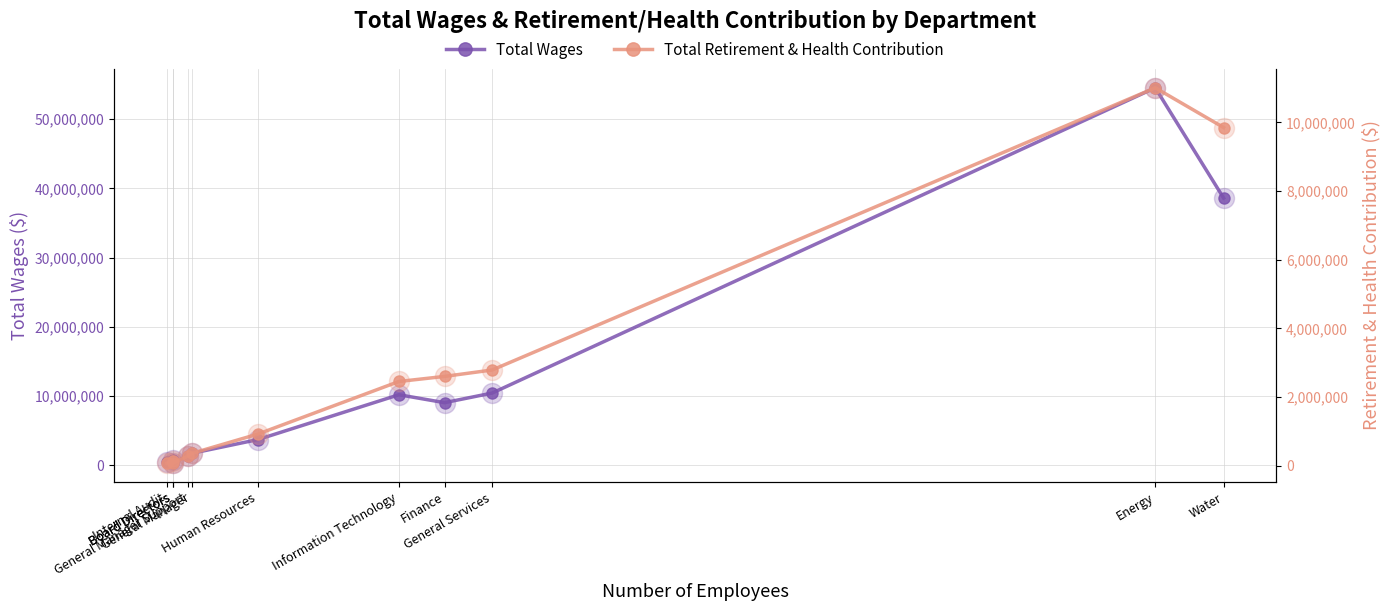

Reading right to left, extract all data points from this chart.

Total Wages: Water=38604792	Energy=54545115	General Services=10417715	Finance=9027171	Information Technology=10173924	Human Resources=3698746	General Manager=1700145	General Manager Support=1377712	Board Directors=270398	Board Directors=775271	Internal Audit=513586
Total Retirement & Health Contribution: Water=9848352	Energy=11005826	General Services=2788636	Finance=2601669	Information Technology=2453869	Human Resources=924095	General Manager=359537	General Manager Support=278275	Board Directors=82672	Board Directors=145216	Internal Audit=73089